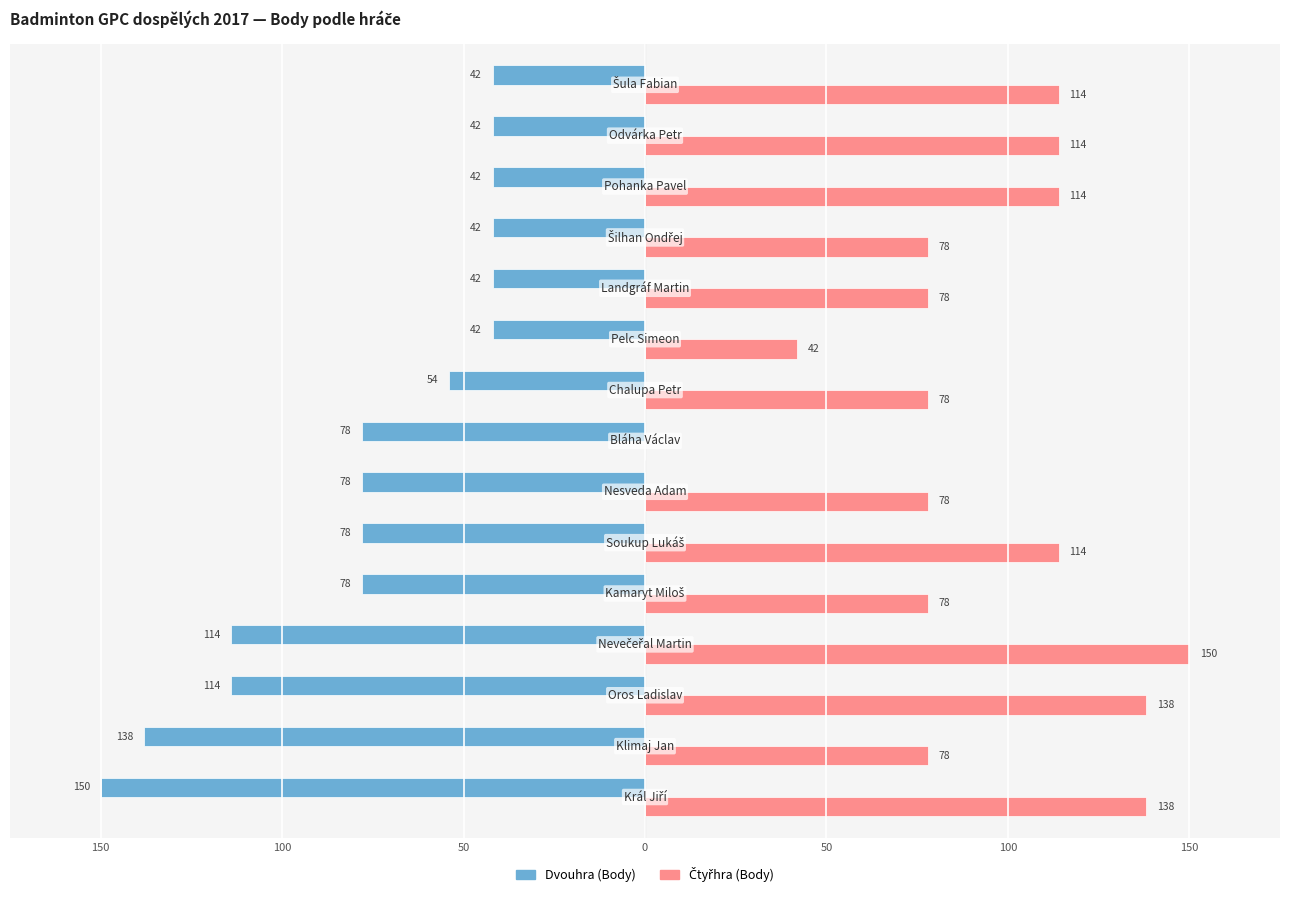

What is the average value of the Čtyřhra (Body) series?

93